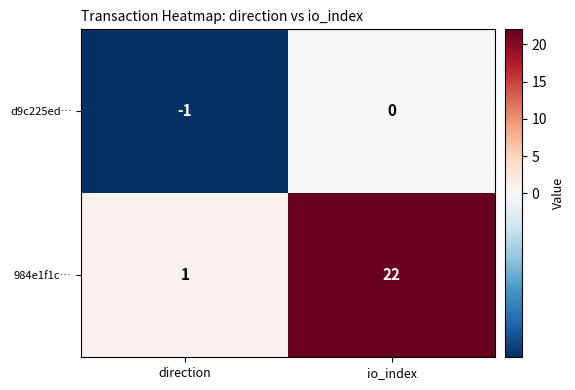

At which label is 984e1f1c… closest to 11?

direction